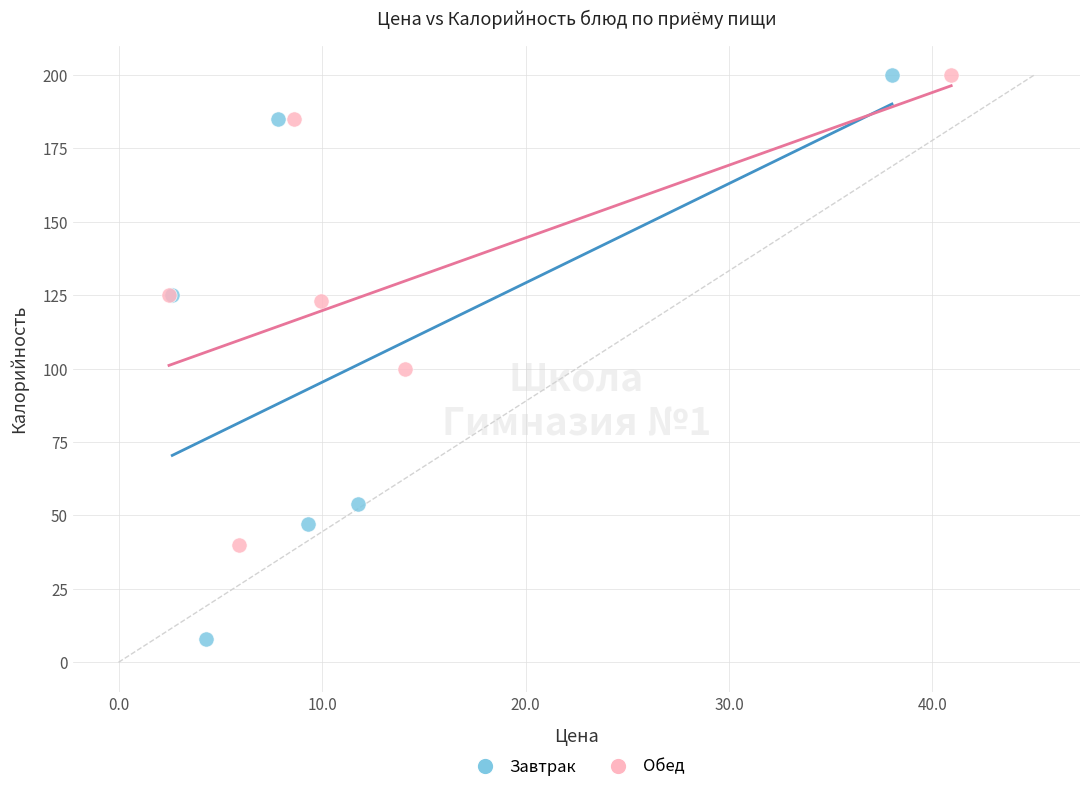

Which series contains the lowest Y value?

Завтрак